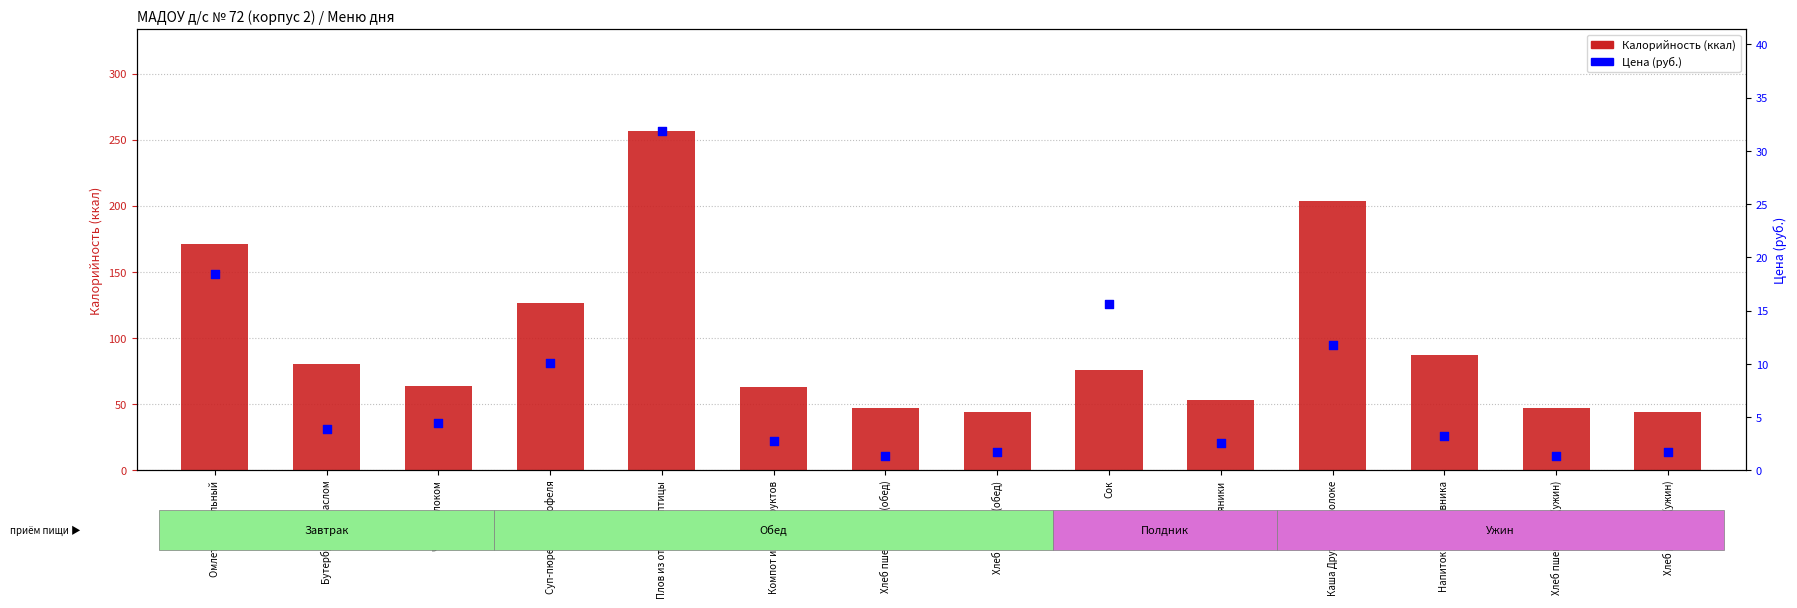

Which series contains the highest Y value?

Калорийность